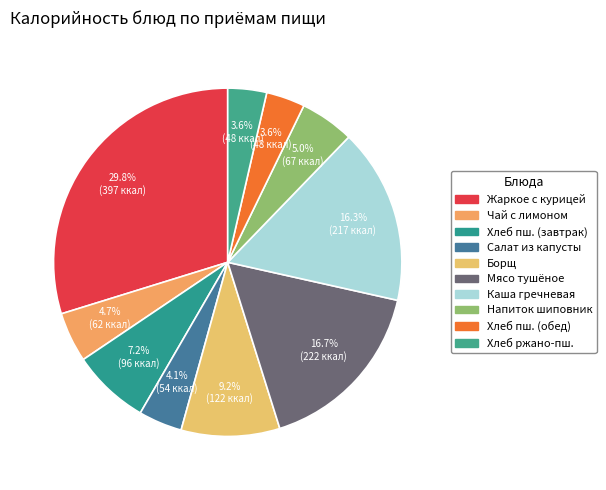

How many segments does this pie chart have?

10